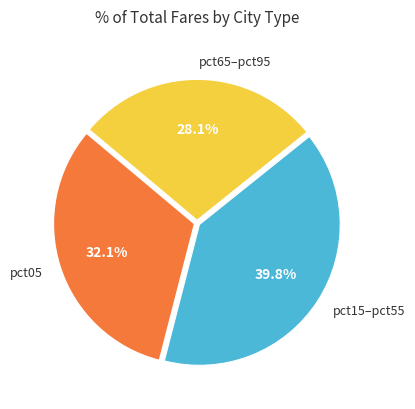

Does any single category account for the majority?

No